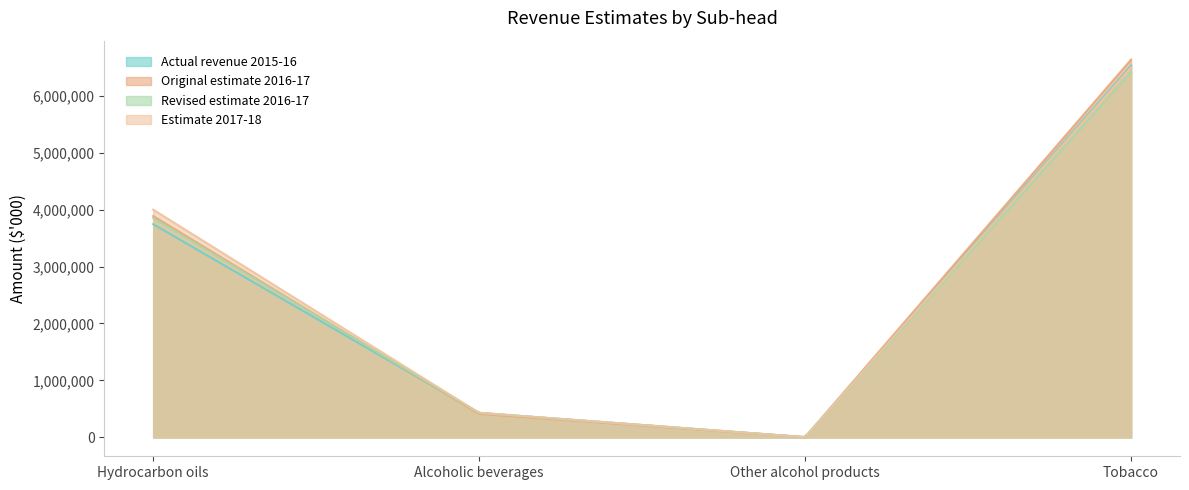

What is the value of the Revised estimate 2016-17 point at the 1st from the left?

3850364